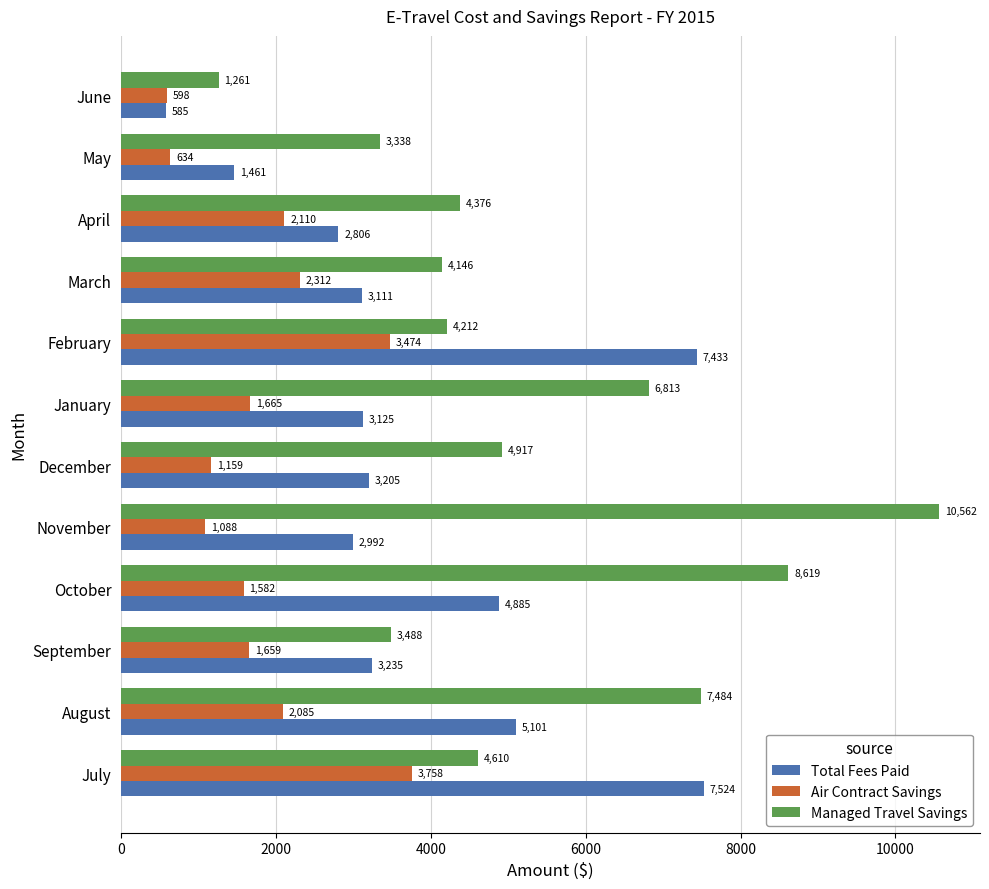

Rank the categories by Total Fees Paid value from highest to lowest.

July, February, August, October, September, December, January, March, November, April, May, June